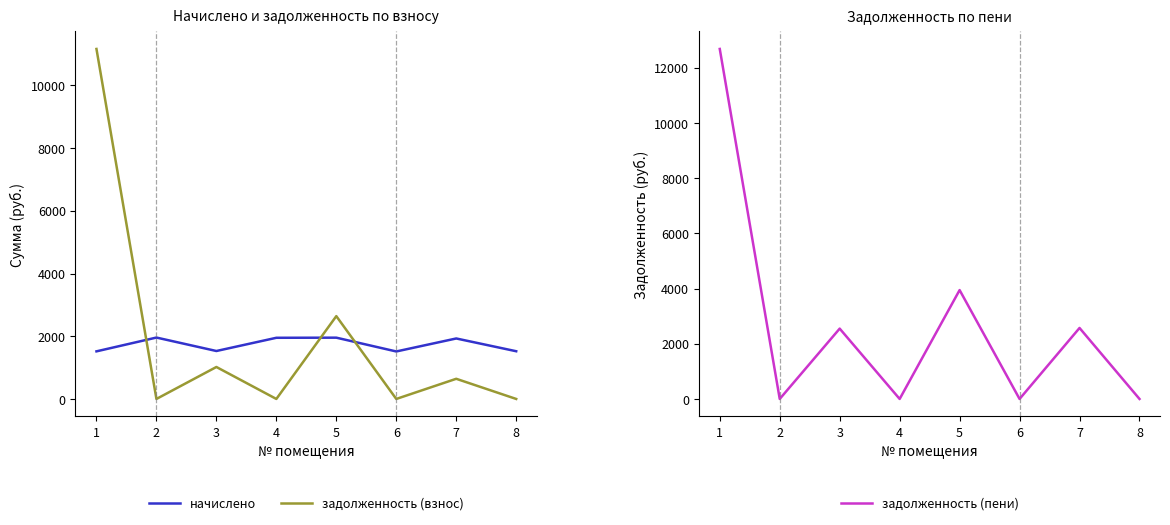

The задолженность (пени) series shows 0.0 at 4. True or false?

True